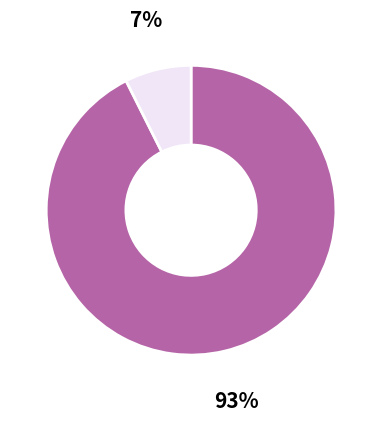

To the nearest percent, what is the average slice percentage?

50%